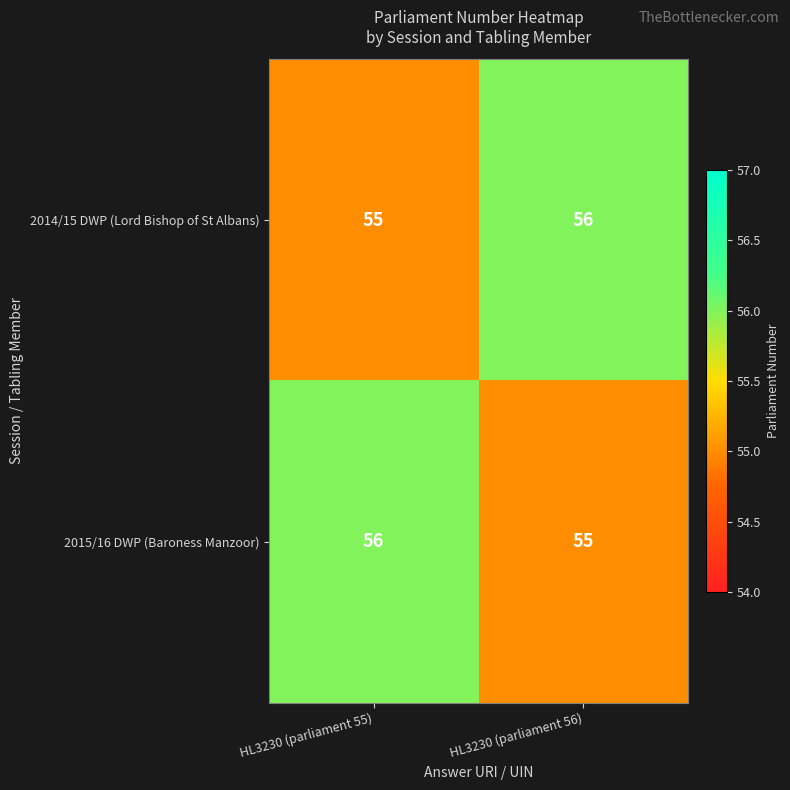

What is the total value across all series at HL3230 (parliament 56)?

111